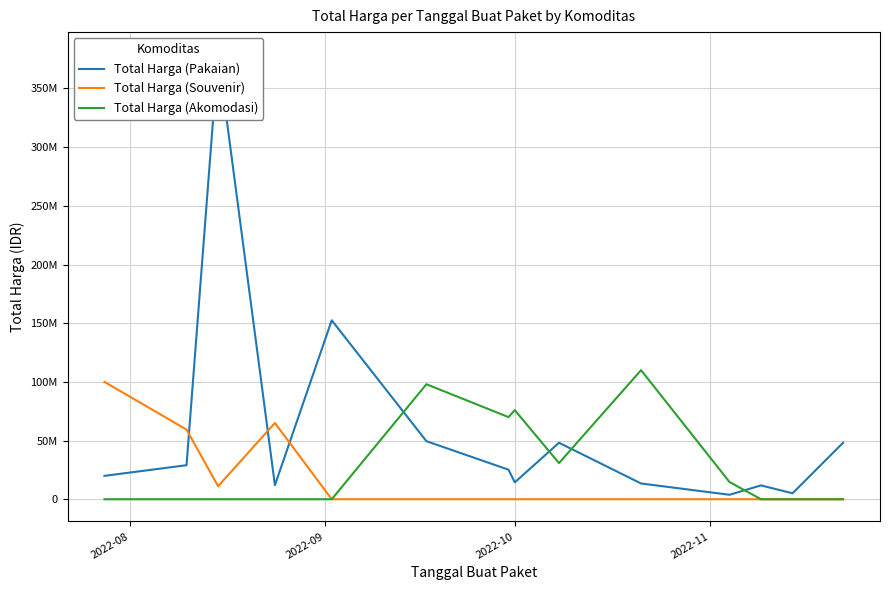

How many interior local peaks does the Total Harga (Akomodasi) series have?

3